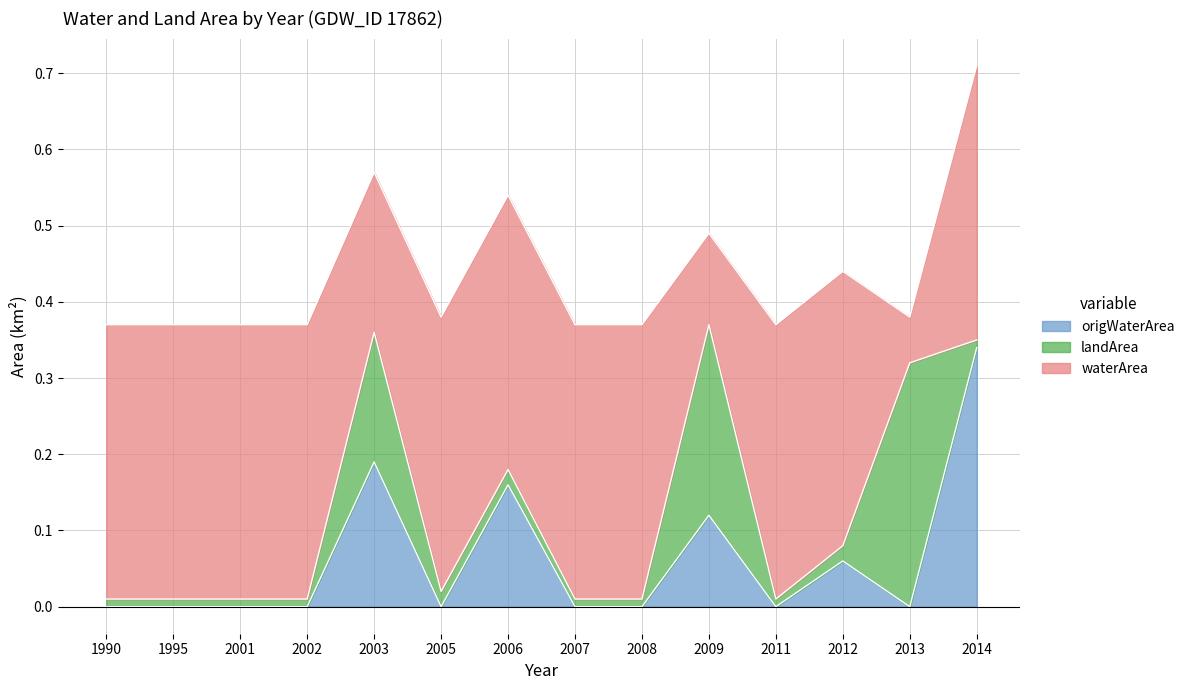

True or false: landArea and origWaterArea cross at least once.

True